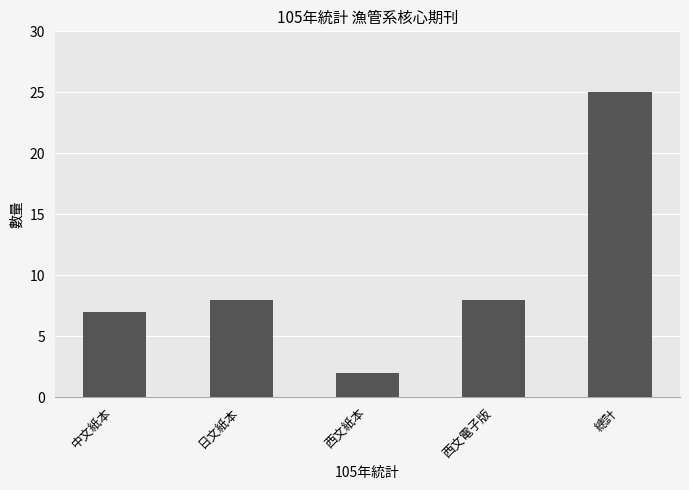

At which category does the chart reach its peak across all series?

總計